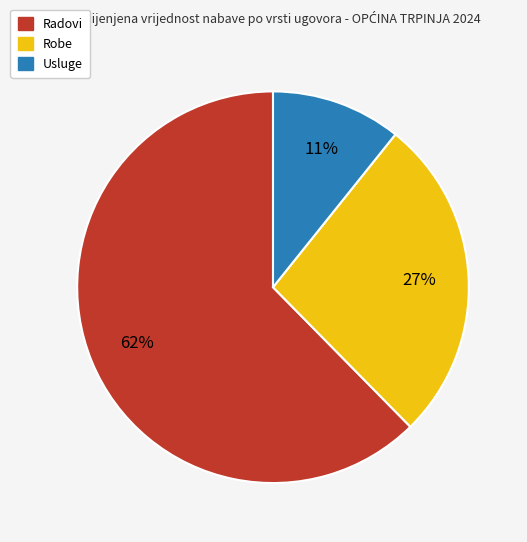

Is there any slice that represents more than half of the pie?

Yes